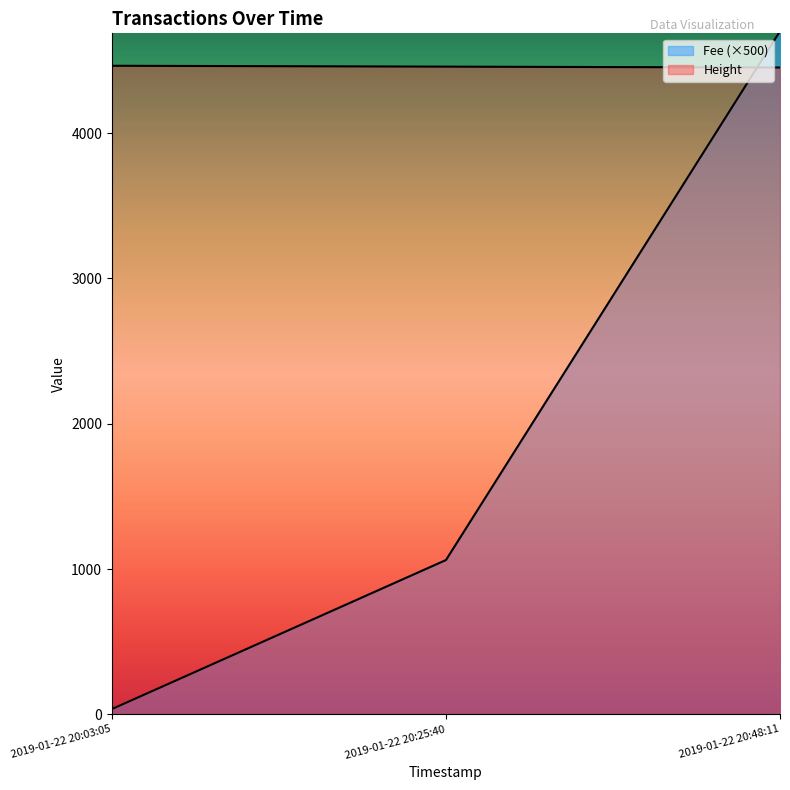

What is the average value of the Height series?

4457.0